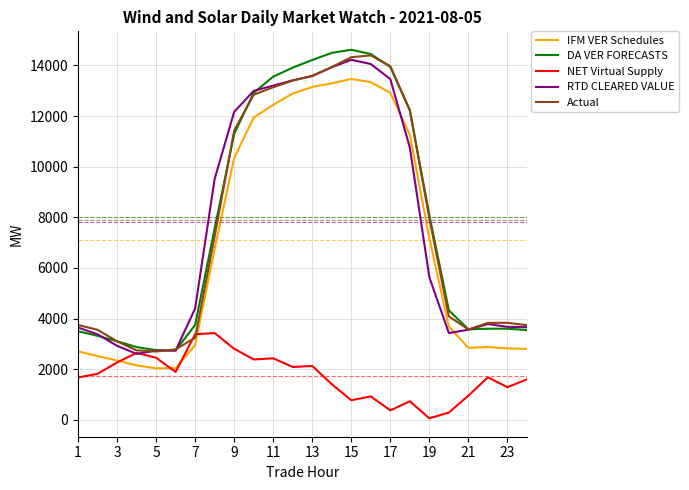

What is the lowest value of the DA VER FORECASTS series?

2742.6